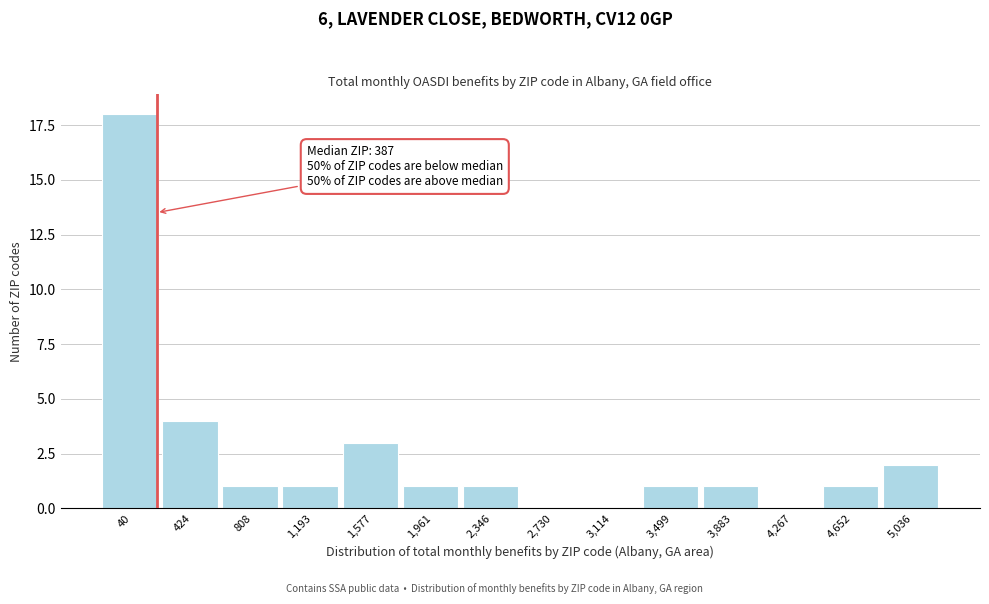

Reading left to right, extract all data points from this chart.

40=18	424=4	808=1	1,193=1	1,577=3	1,961=1	2,346=1	2,730=0	3,114=0	3,499=1	3,883=1	4,267=0	4,652=1	5,036=2